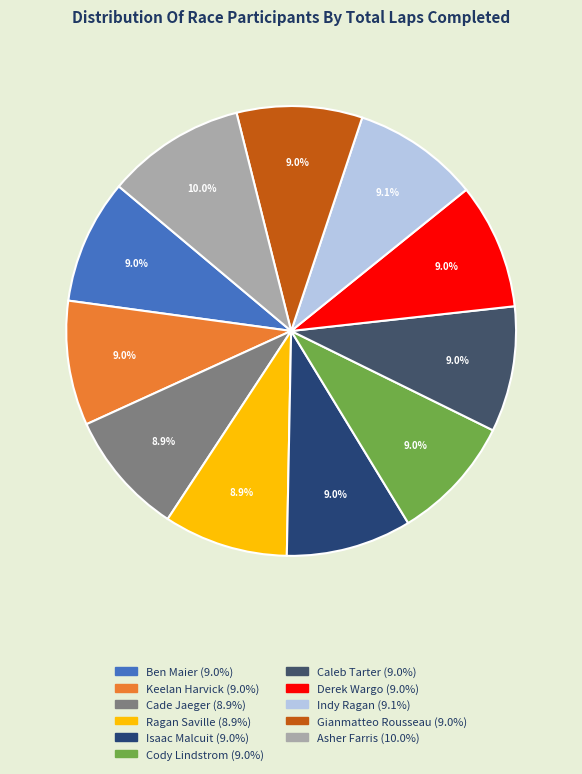

To the nearest percent, what percentage of the pie is Isaac Malcuit?

9%